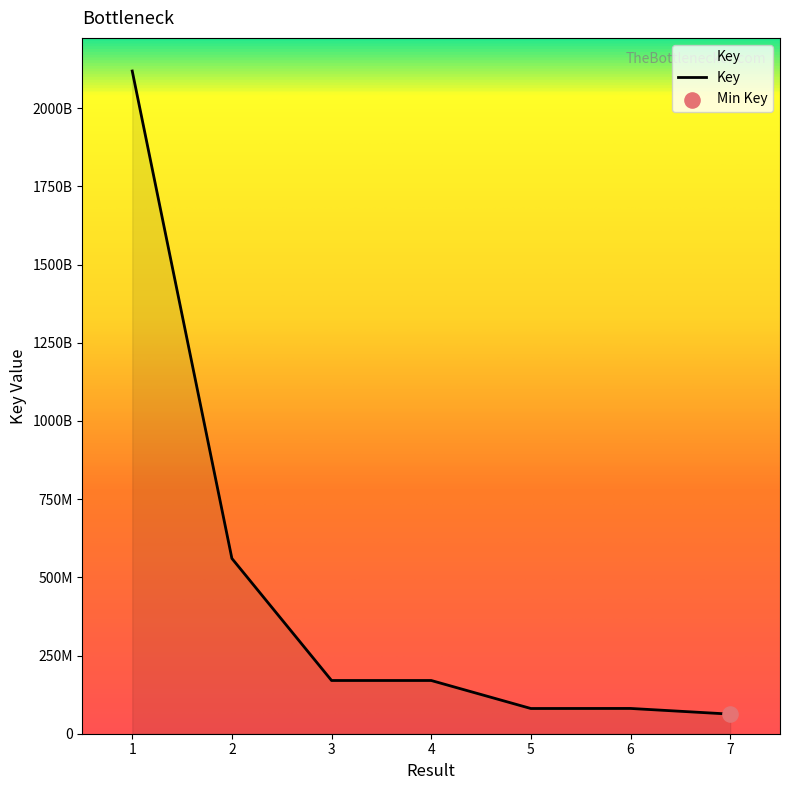

Which has a higher value, 7 or 2?

2